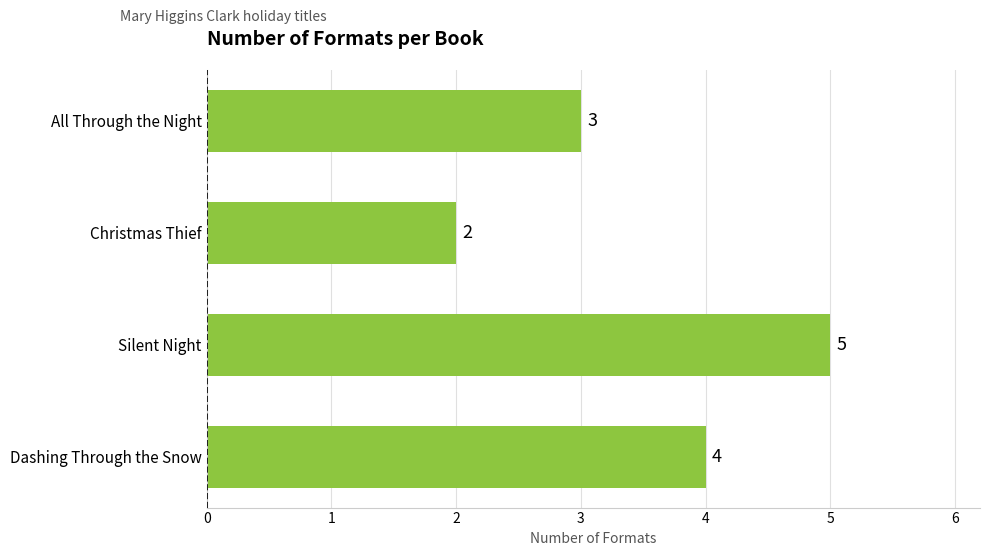

What is the minimum value shown in the chart?

2